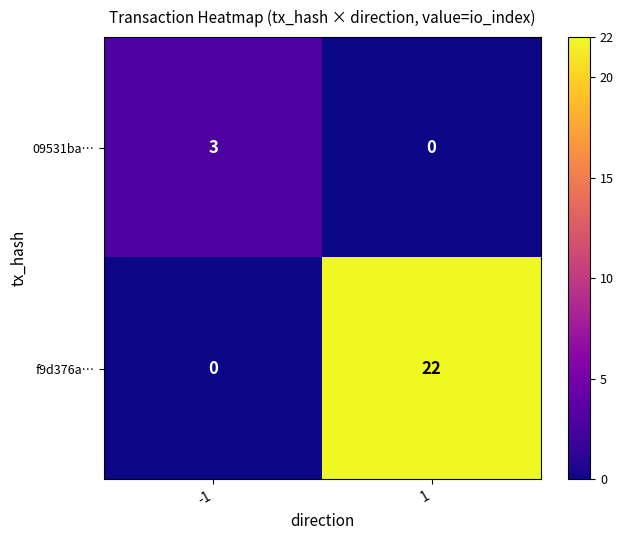

True or false: f9d376a… has a value of 22 at 1.

True